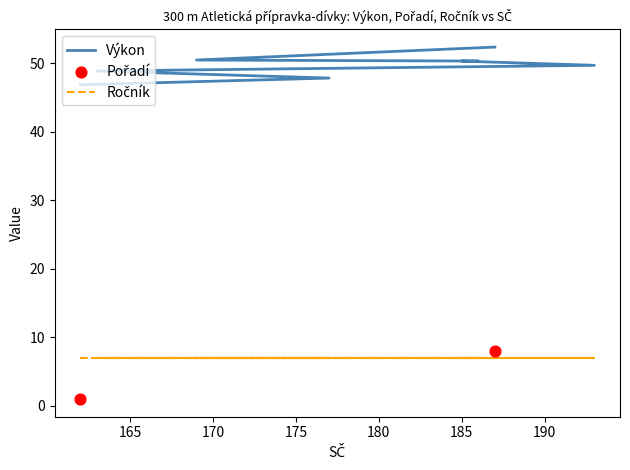

At which category is the sum across all series the highest?

187